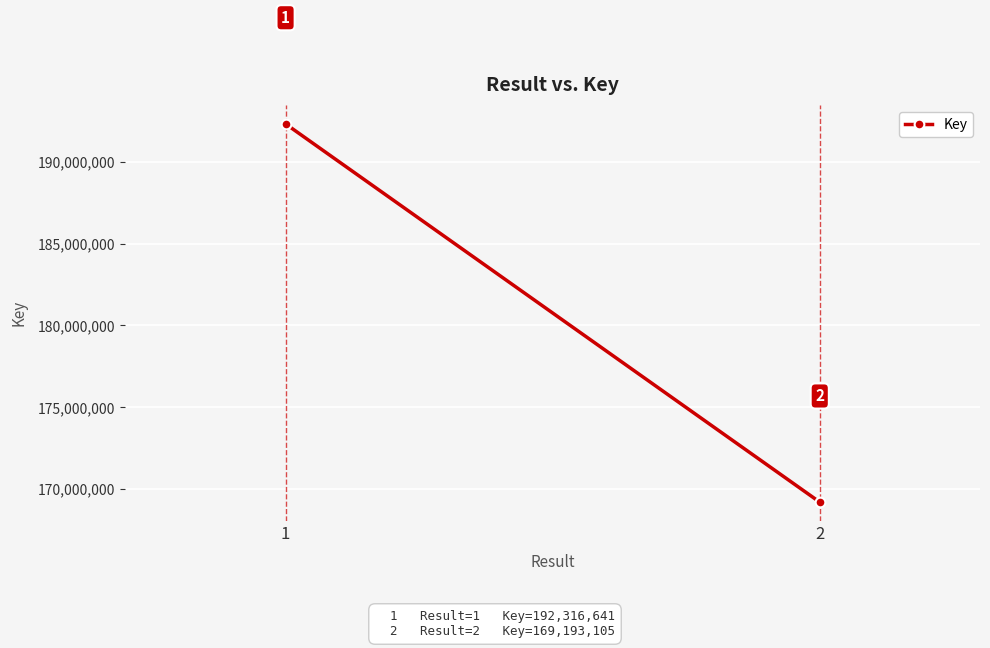

The value at 2 is 169193105. True or false?

True